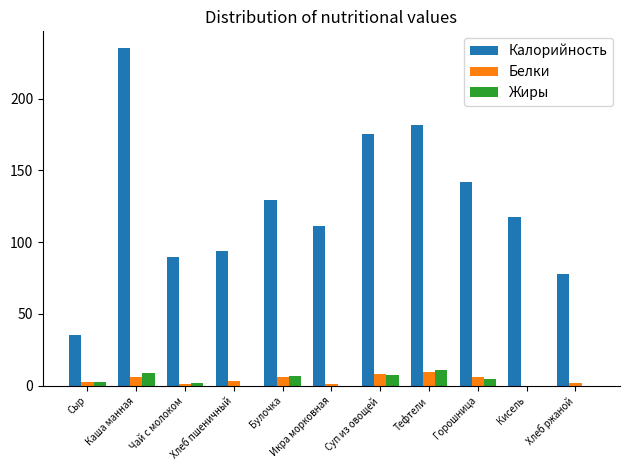

Is the value of Калорийность at Хлеб пшеничный greater than the value of Жиры at Булочка?

Yes